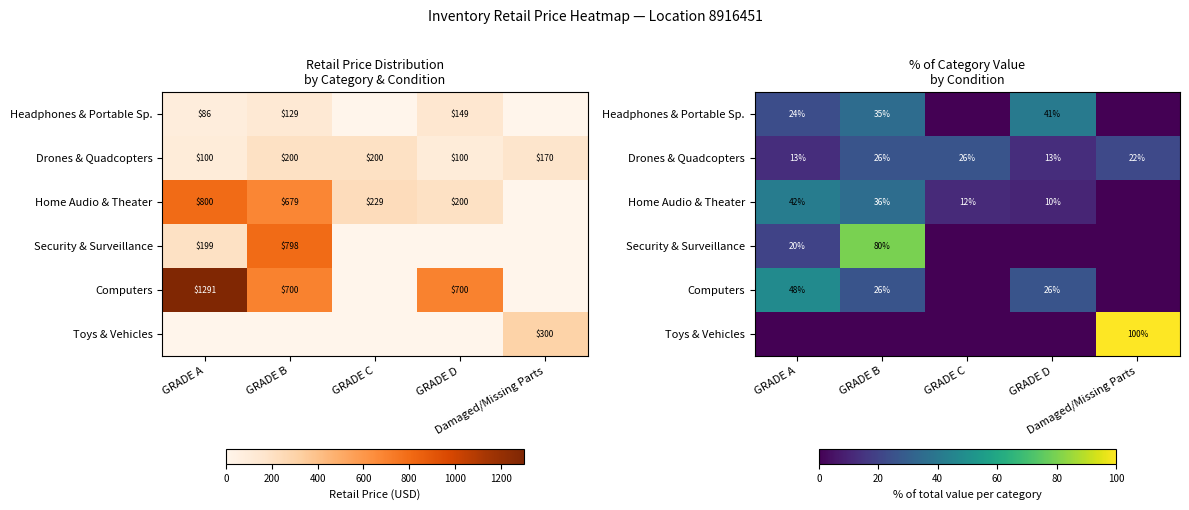

How many values in the Drones & Quadcopters series are below 22?

2